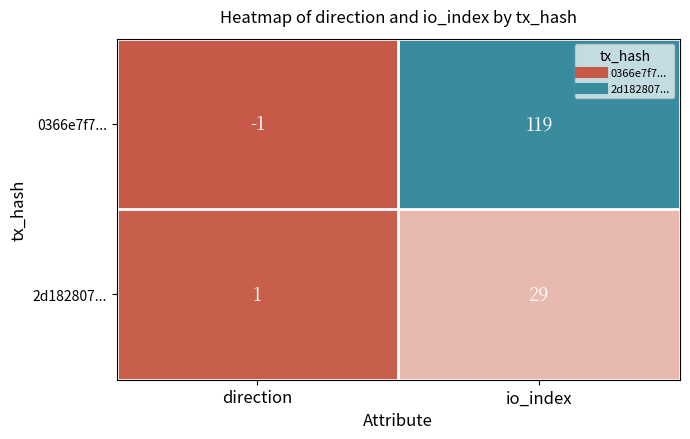

List the labels in order of 2d182807... value, smallest first.

direction, io_index